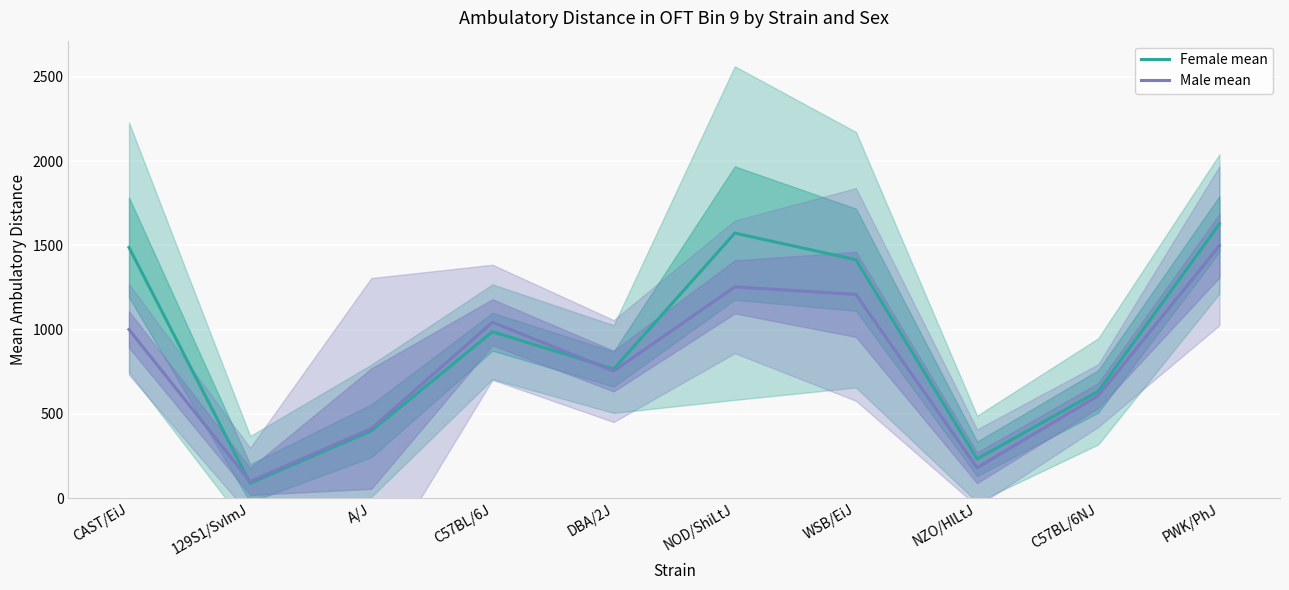

Is this an area chart (filled region under the line)?

No